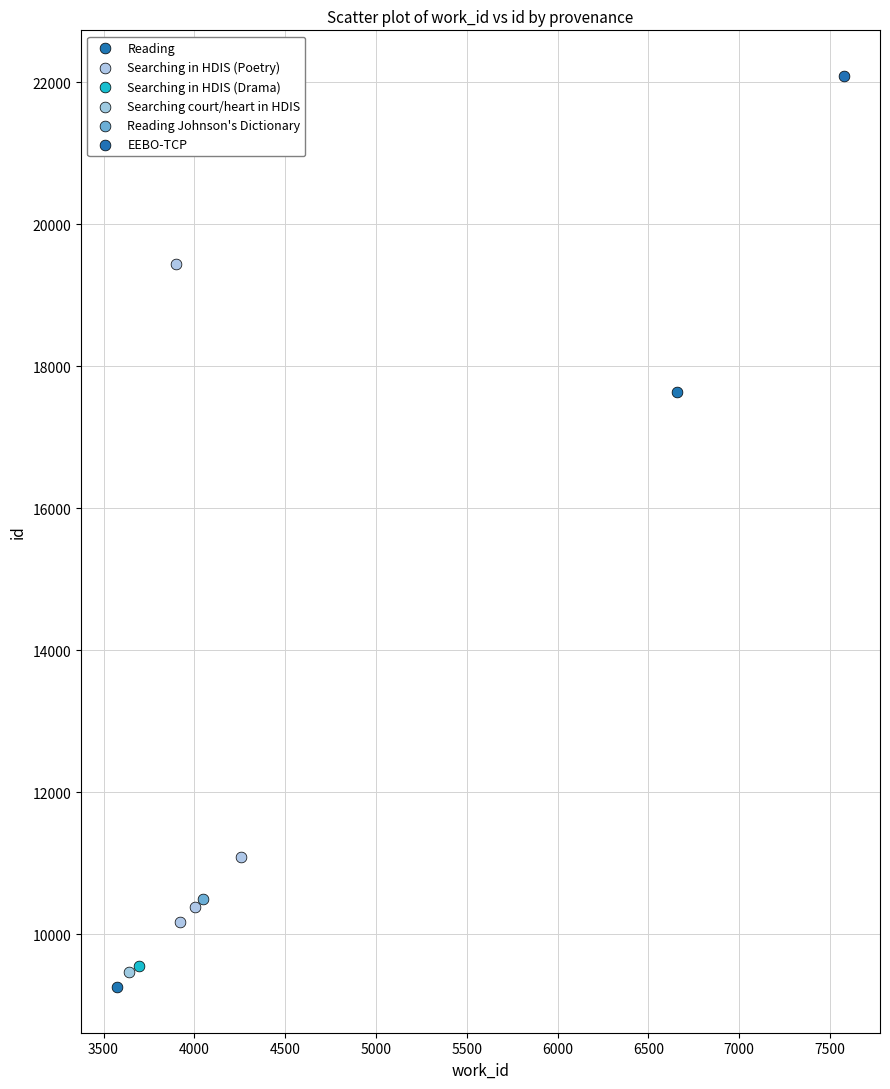

What are all the series names shown in the legend?

Reading, Searching in HDIS (Poetry), Searching in HDIS (Drama), Searching court/heart in HDIS, Reading Johnson's Dictionary, EEBO-TCP